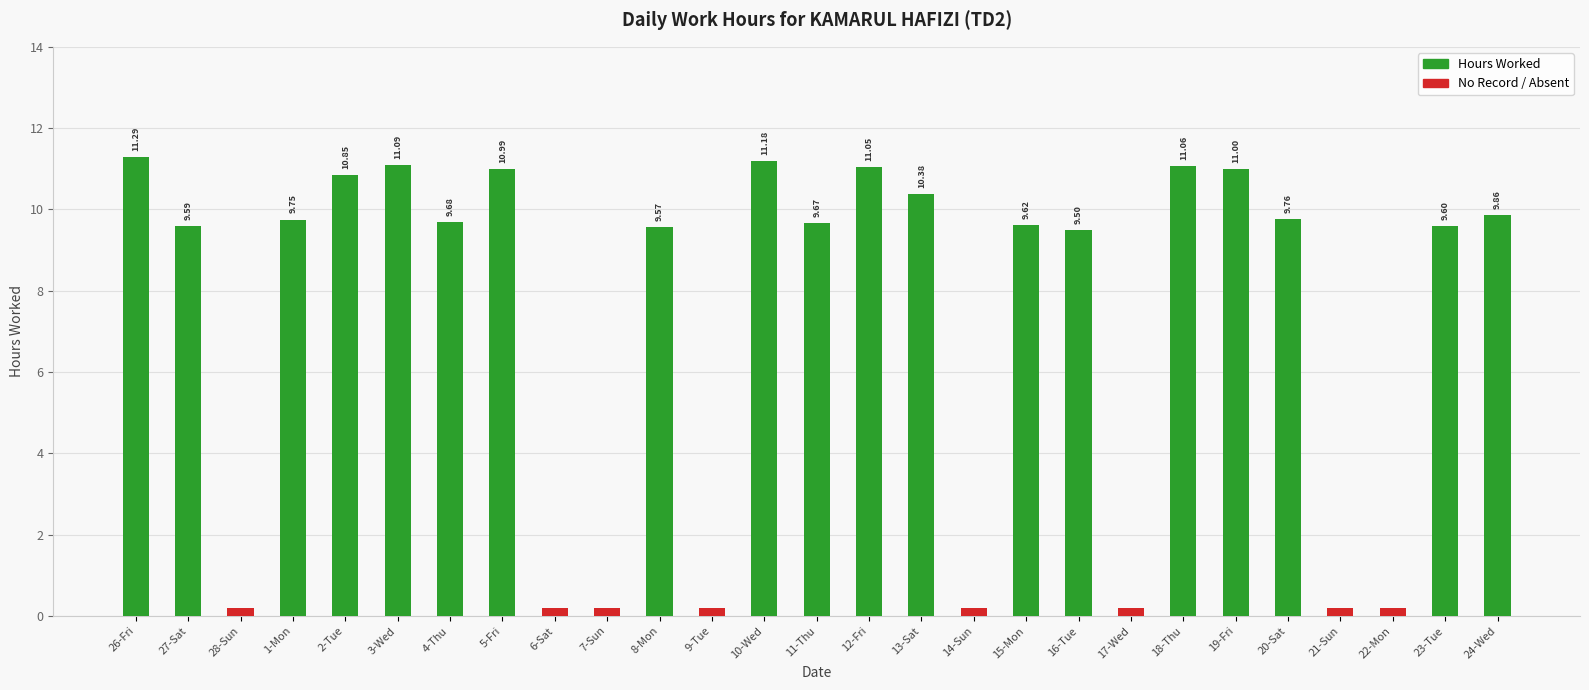

Which series has the widest spread of values?

Hours Worked